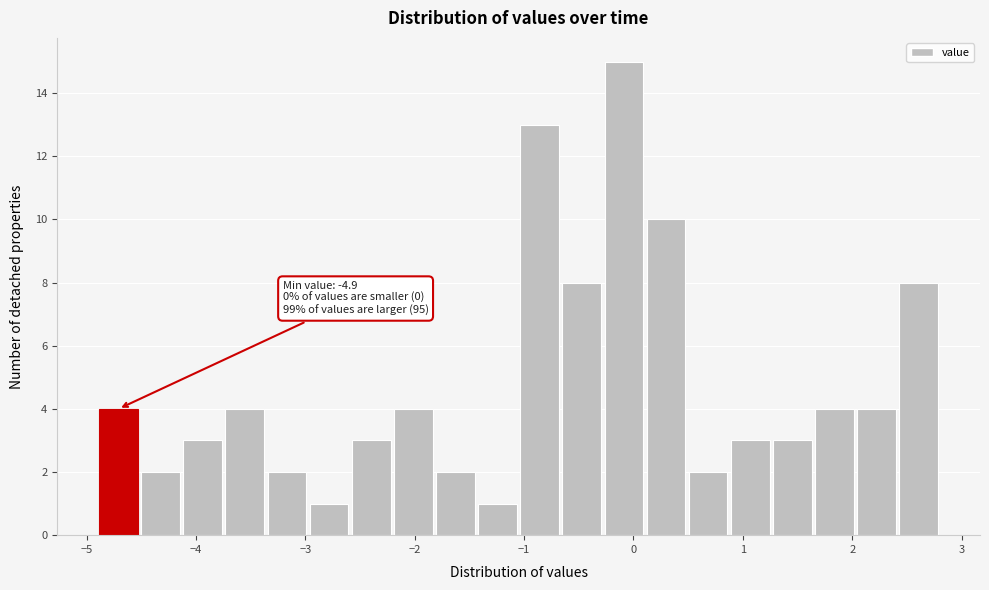

Read against the x-axis, roughly where is the centre of the tallest bar?

-0.1